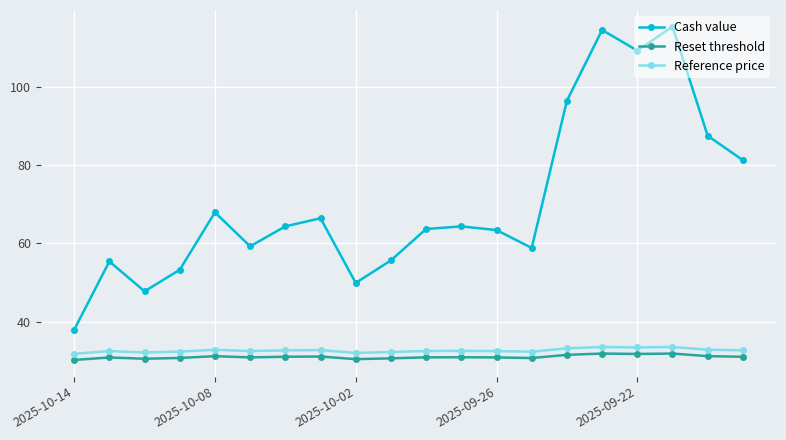

Which series has the largest total across all categories?

Cash value